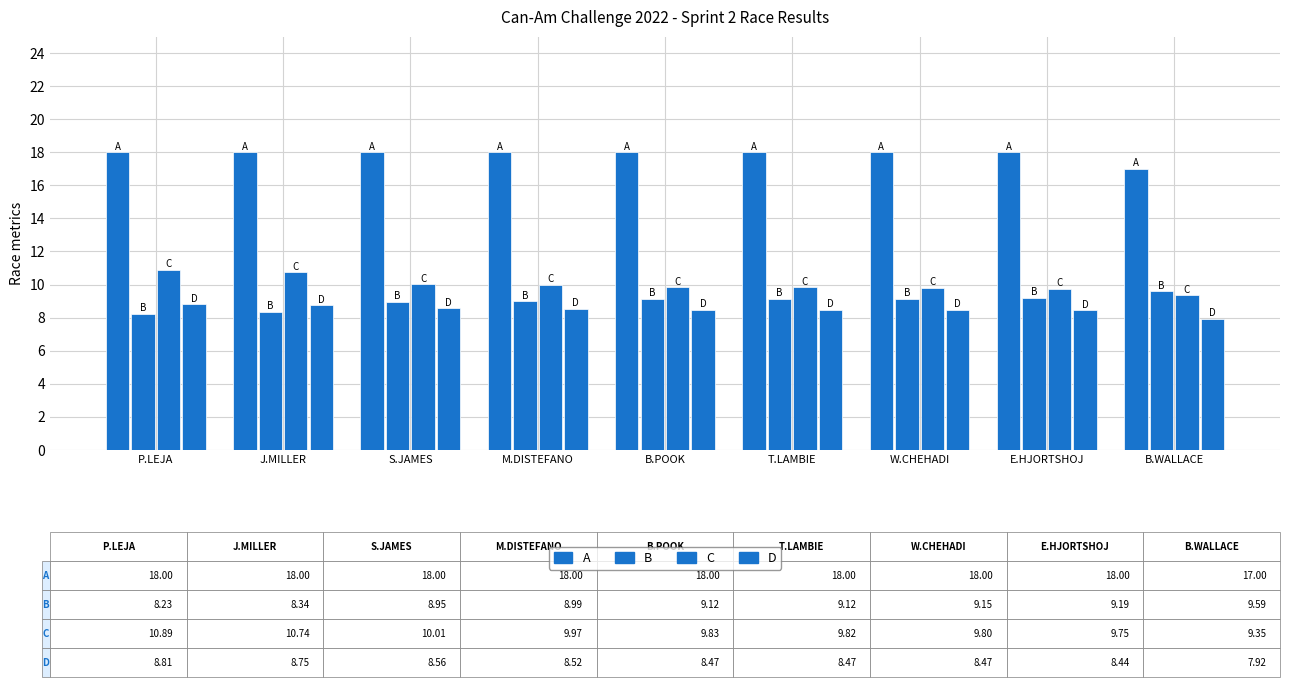

What is the difference between the maximum and minimum values in the B series?

1.4